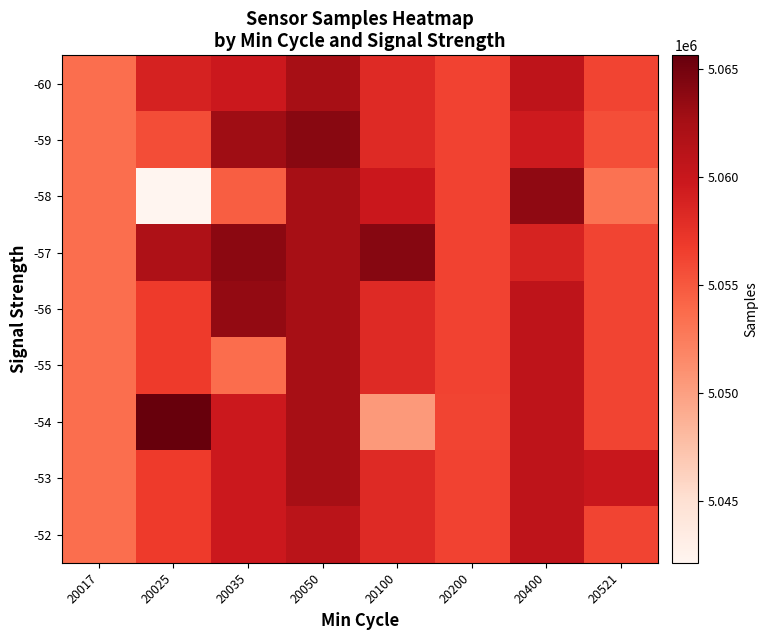

Between 20025 and 20050, which is larger?

20050